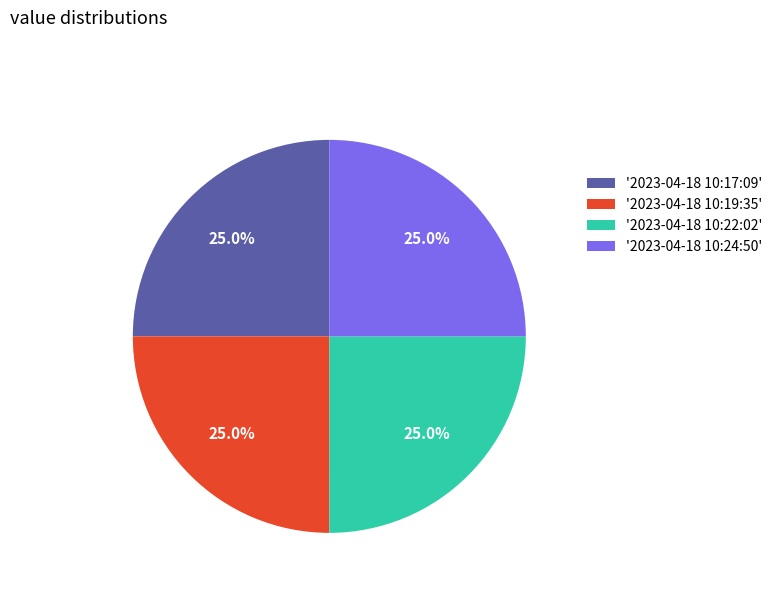

What is the total percentage of '2023-04-18 10:22:02' and '2023-04-18 10:17:09'?

50.0%